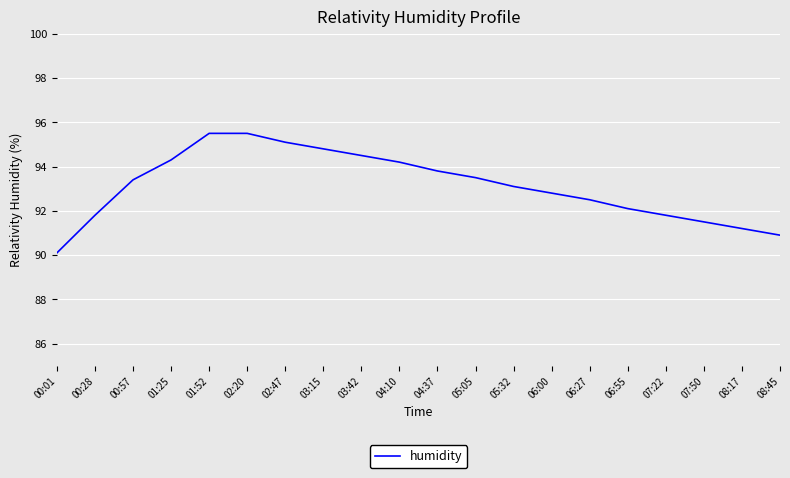

What is the difference between the second highest and second lowest values?

4.6